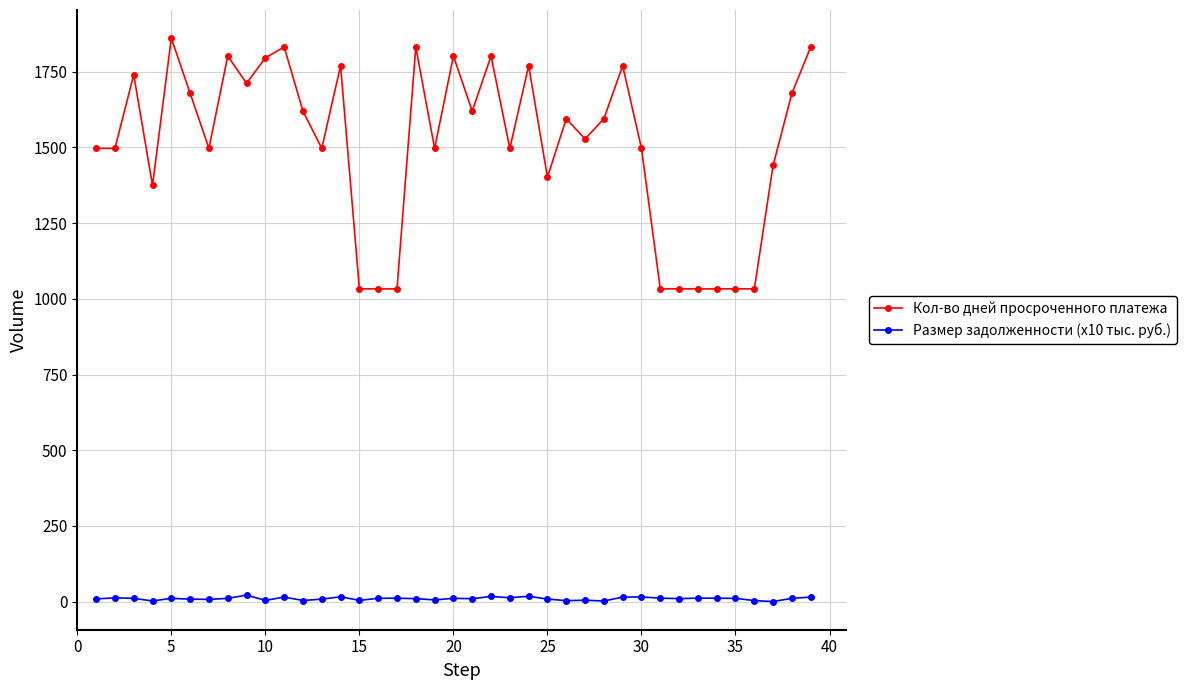

At how many categories does at least one series exceed 185?

39